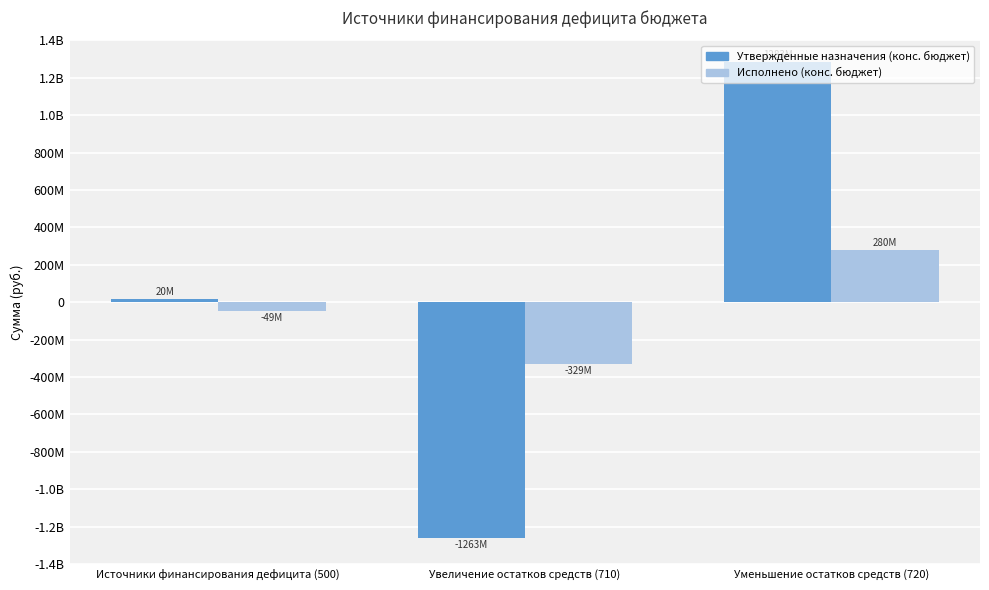

Does the chart contain any negative values?

Yes